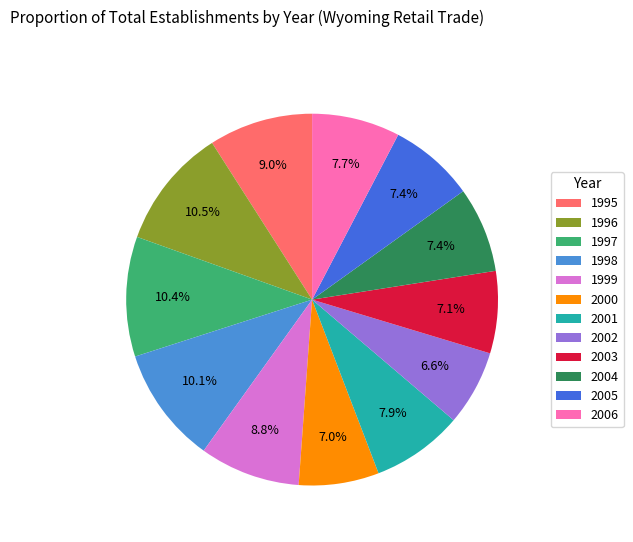

How many segments does this pie chart have?

12